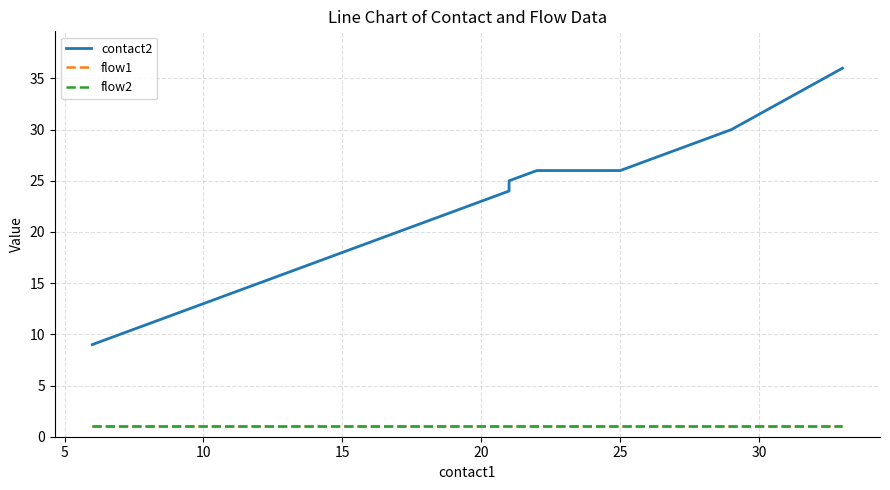

Is the value of flow2 at 30 greater than the value of contact2 at 8?

No